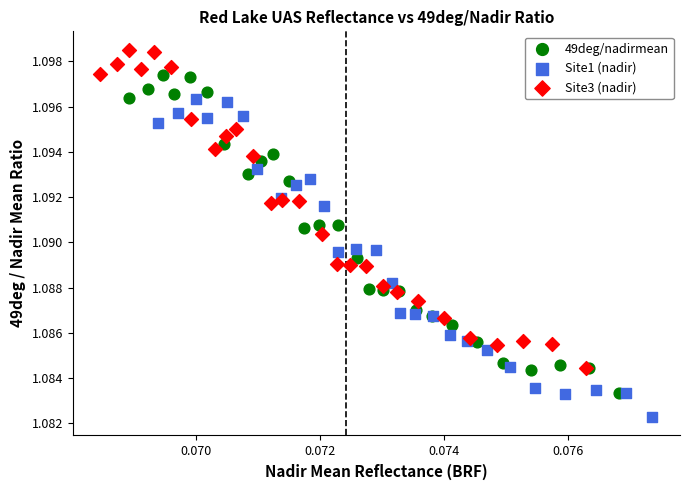

Which series reaches the maximum Y coordinate?

Site3 (nadir)